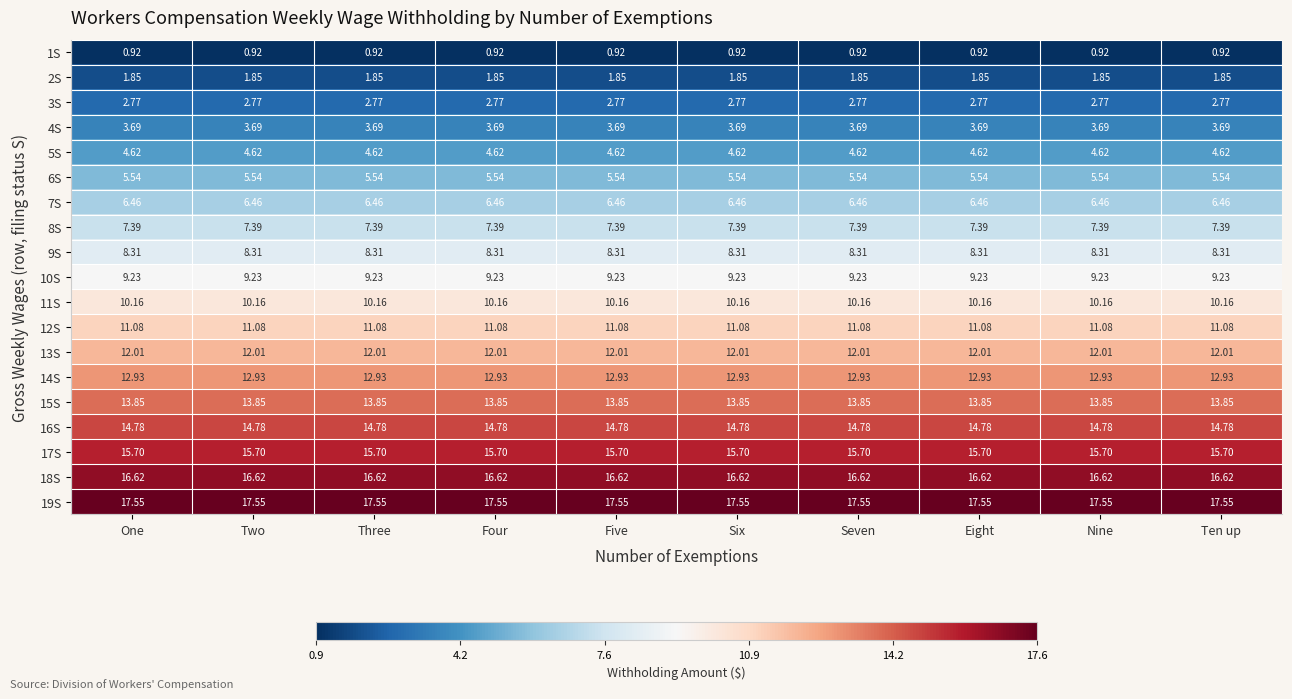

Is the value of 12S at Seven greater than the value of 16S at Ten up?

No